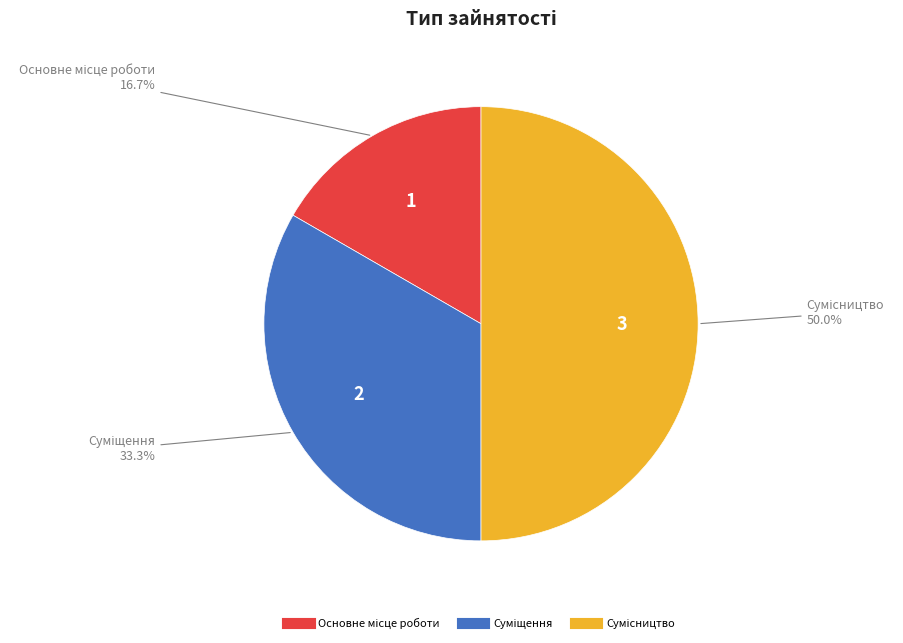

To the nearest percent, what portion does Сумісництво represent?

50%